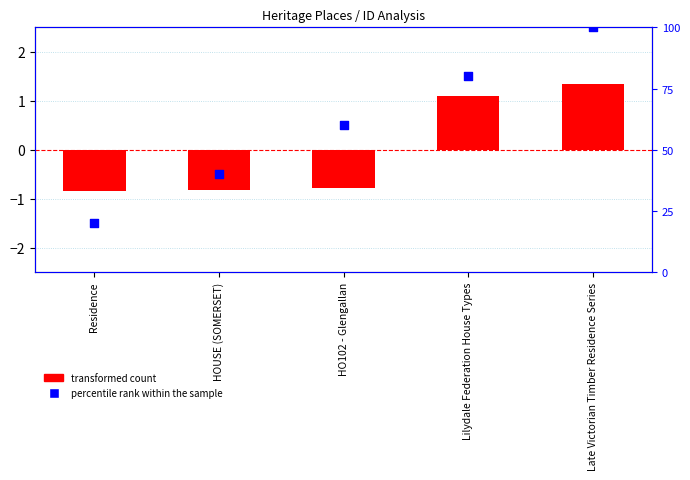

At how many categories does at least one series exceed 90?

1